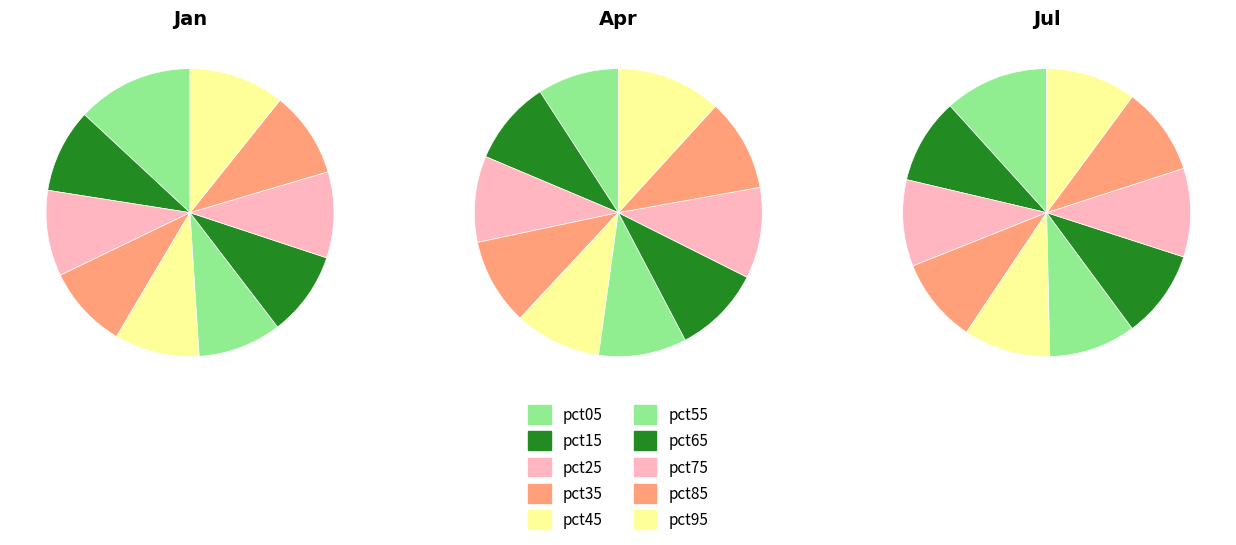

Between pct75 and pct45, which is larger?

pct75